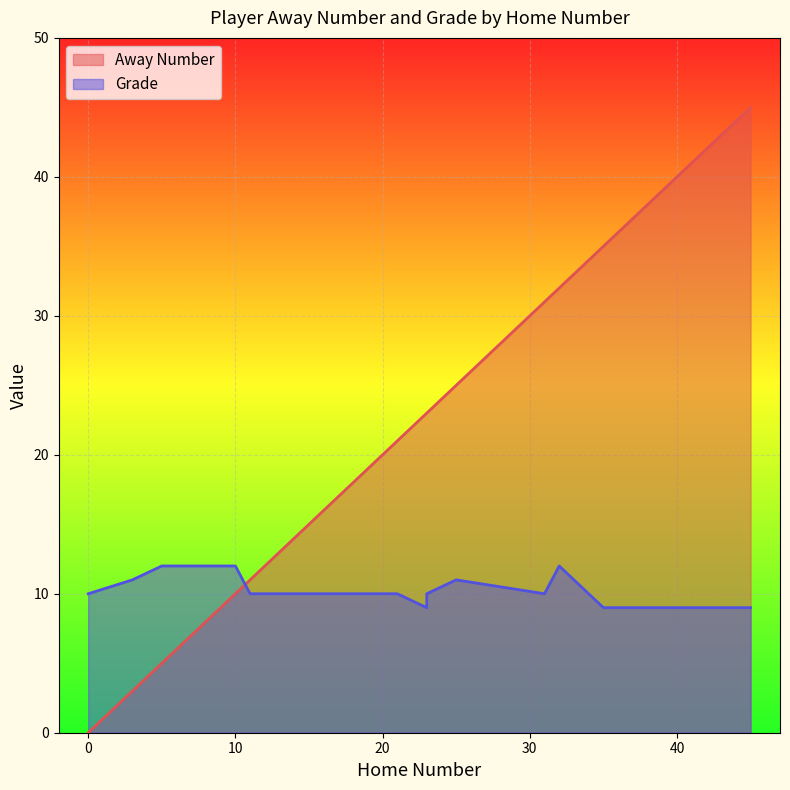

Reading left to right, transcribe all the data shown in this chart.

Away Number: 0=0	11=11	14=14	20=20	21=21	23=23	31=31	35=35	40=40	45=45	3=3	5=5	0=0	10=10	11=11	14=14	20=20	25=25	23=23	32=32	45=45
Grade: 0=10	11=10	14=10	20=10	21=10	23=9	31=10	35=9	40=9	45=9	3=11	5=12	0=10	10=12	11=10	14=10	20=10	25=11	23=10	32=12	45=9